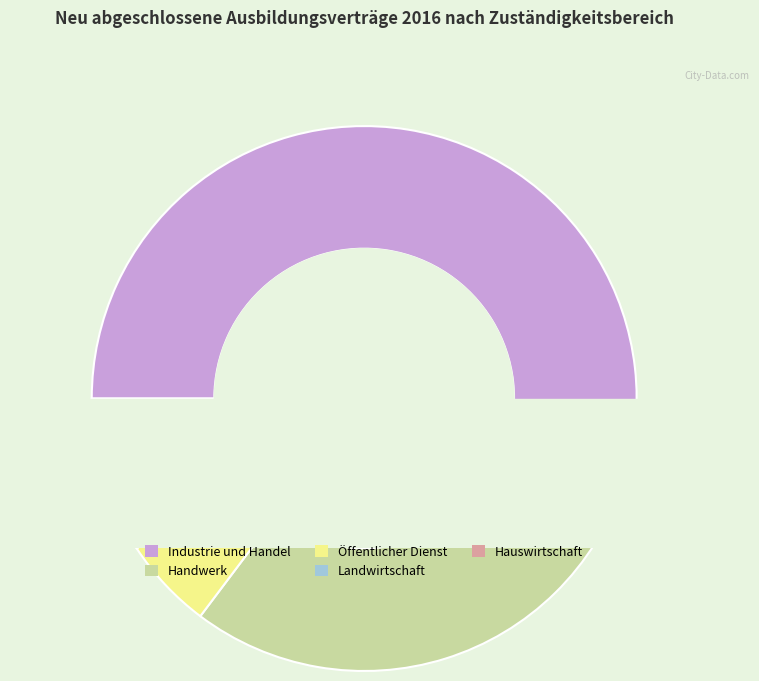

Which slice represents more than half of the pie?

Industrie und Handel